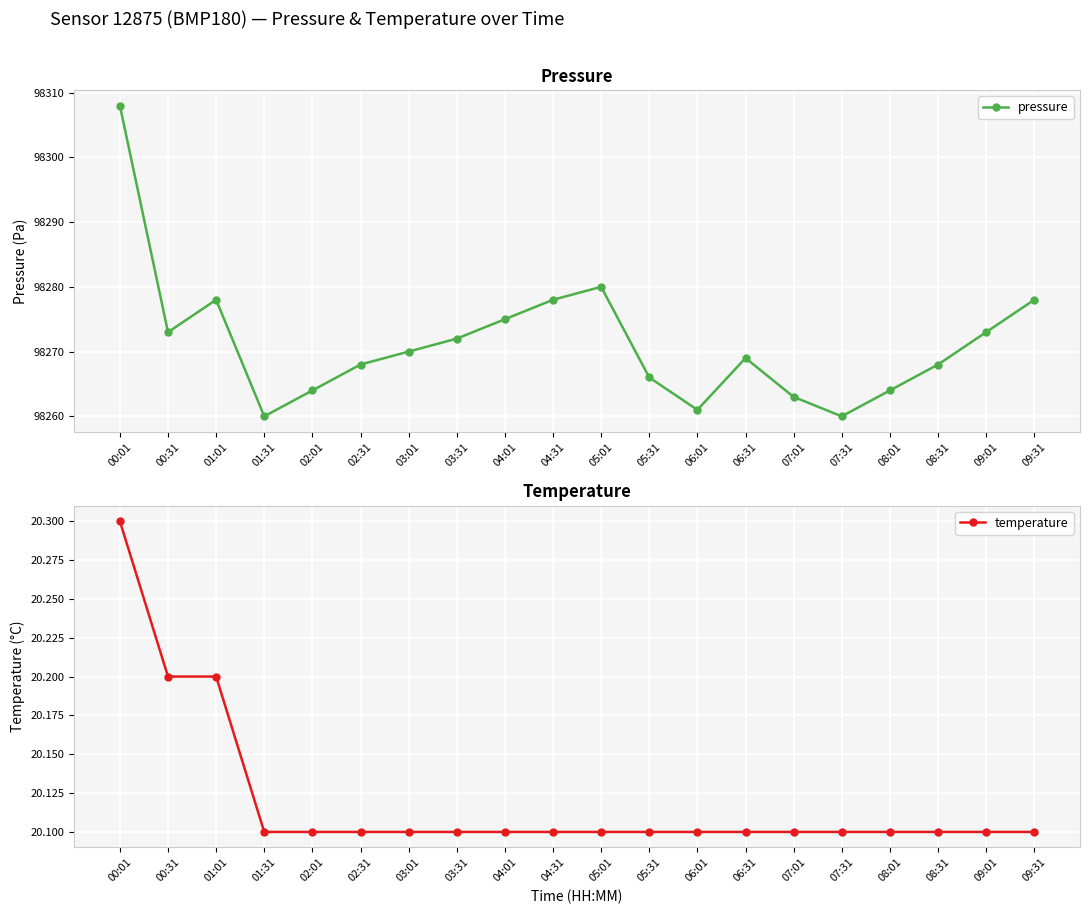

True or false: temperature and pressure cross at least once.

False